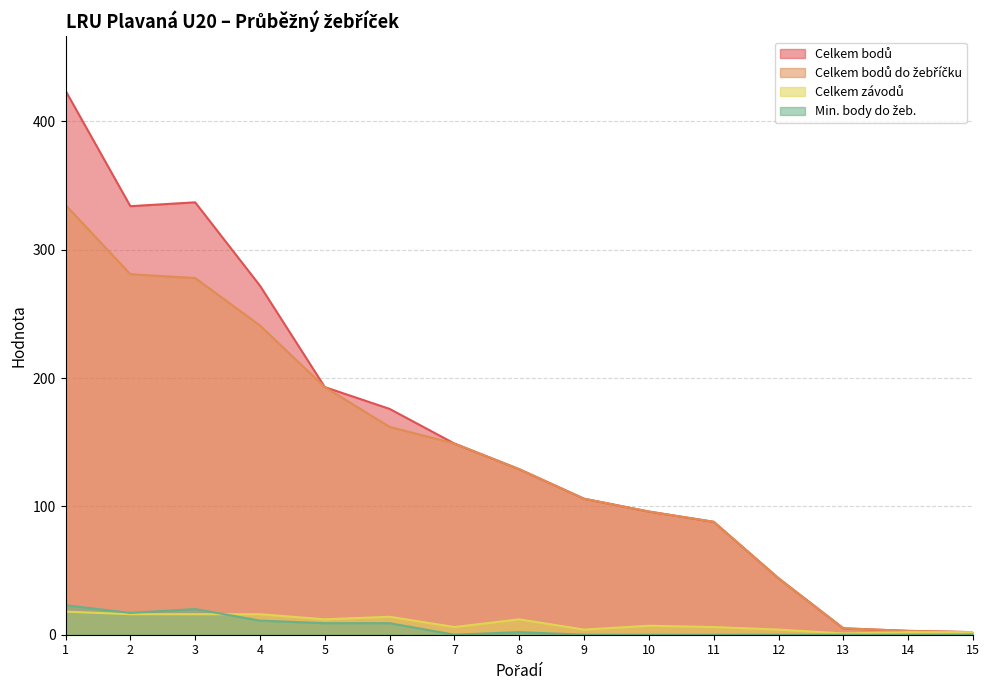

Which series changed the most between 3 and 13?

Celkem bodů